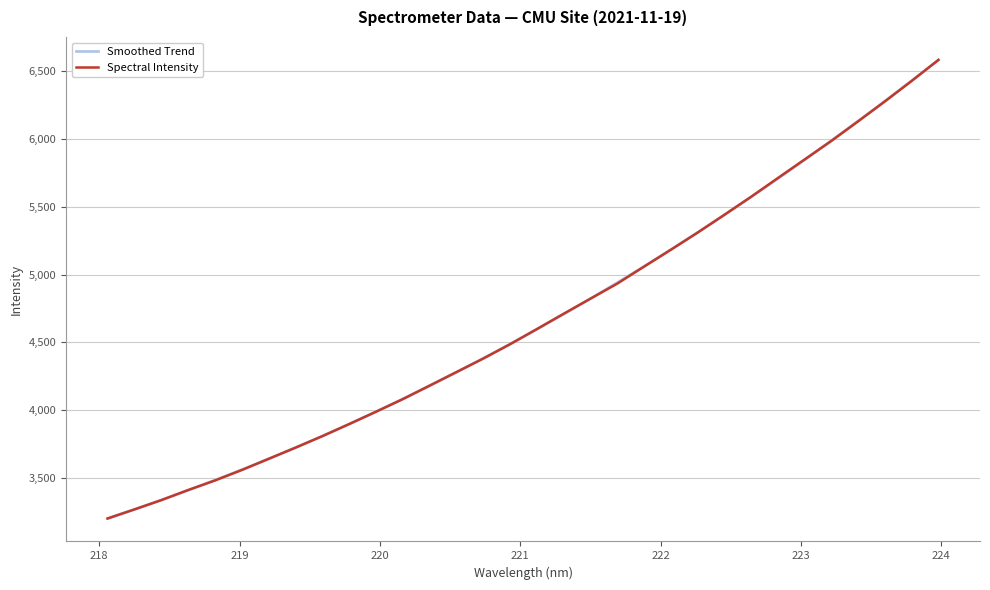

Which series has the widest spread of values?

Spectral Intensity